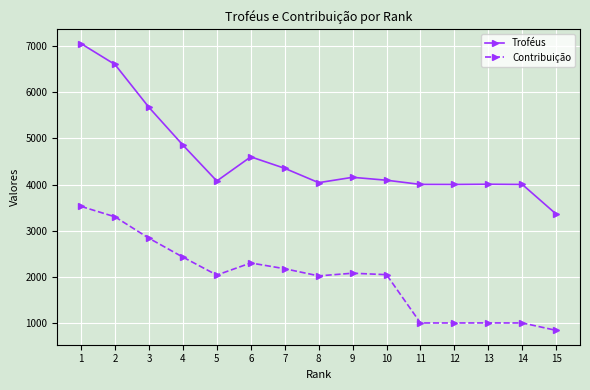

What is the difference between the highest and lowest values at 3?

2836